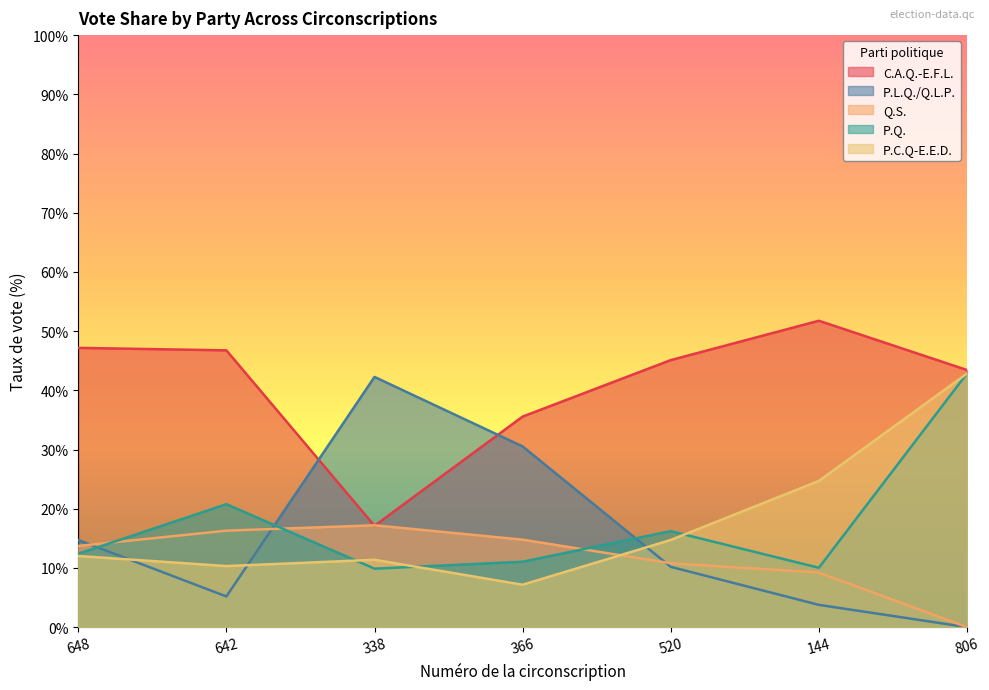

What is the label of the 7th point from the right?

648